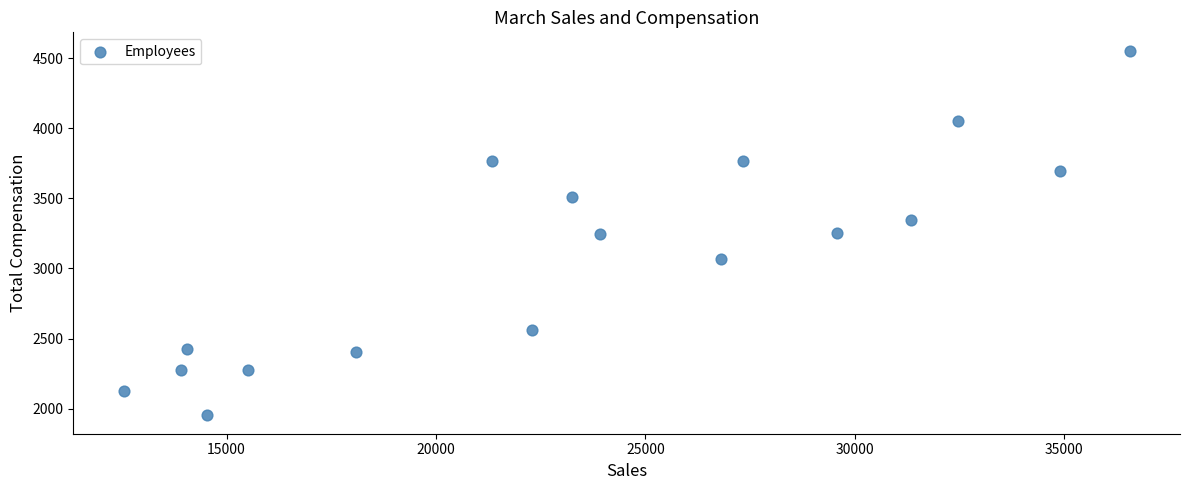

What is the range of X values (max minus min)?

24017.0